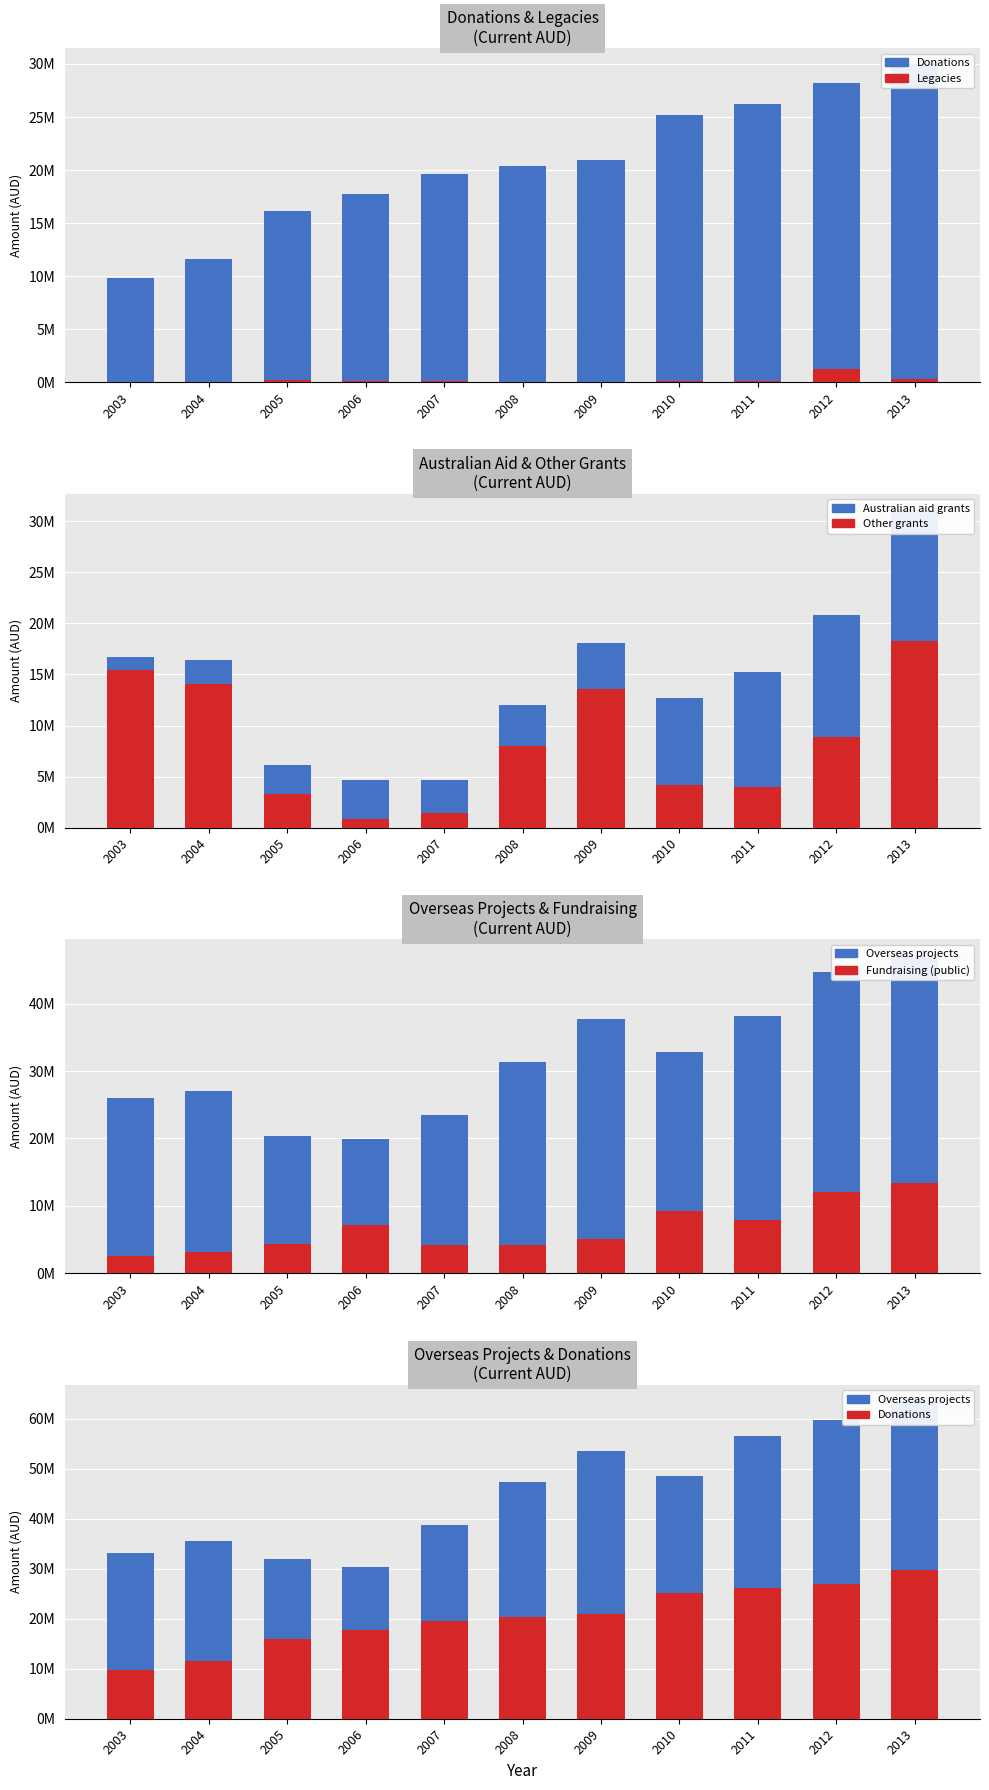

Are the bars horizontal?

No